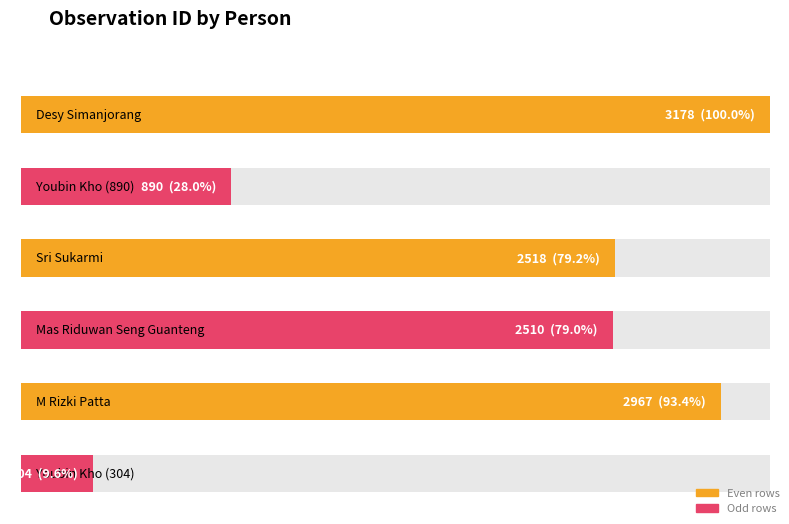

Rank the categories by value from highest to lowest.

Desy Simanjorang, M Rizki Patta, Sri Sukarmi, Mas Riduwan Seng Guanteng, Youbin Kho (890), Youbin Kho (304)